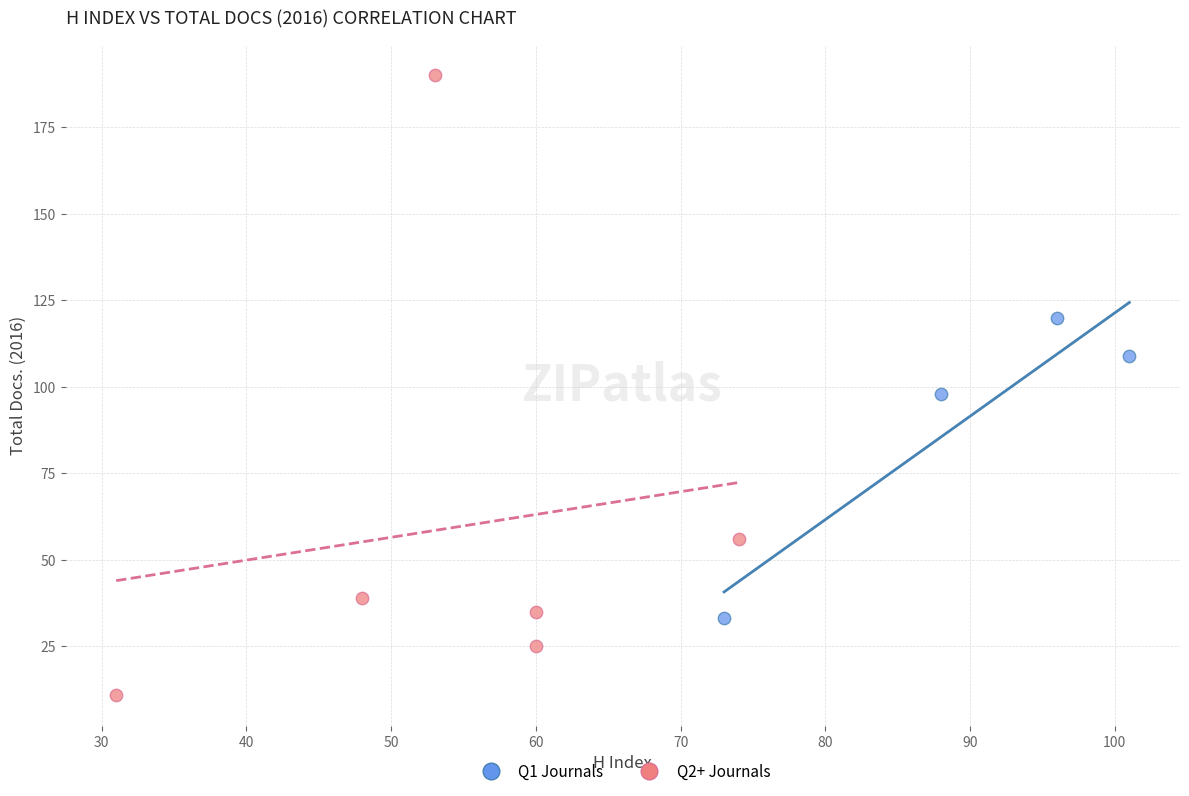

What are all the series names shown in the legend?

Q1 Journals, Q2+ Journals